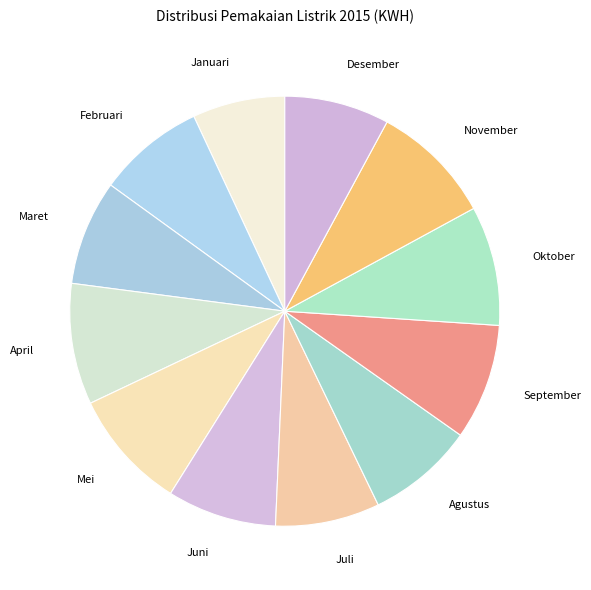

Count the number of slices in the pie.

12